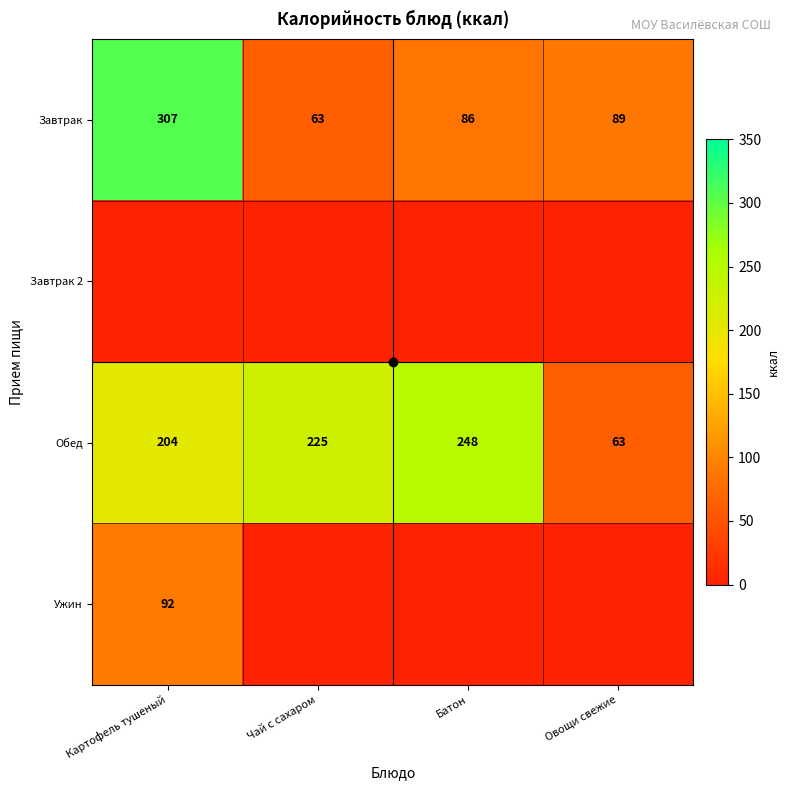

At which label is Суп картофельный с бобовыми closest to 155?

Картофель тушеный